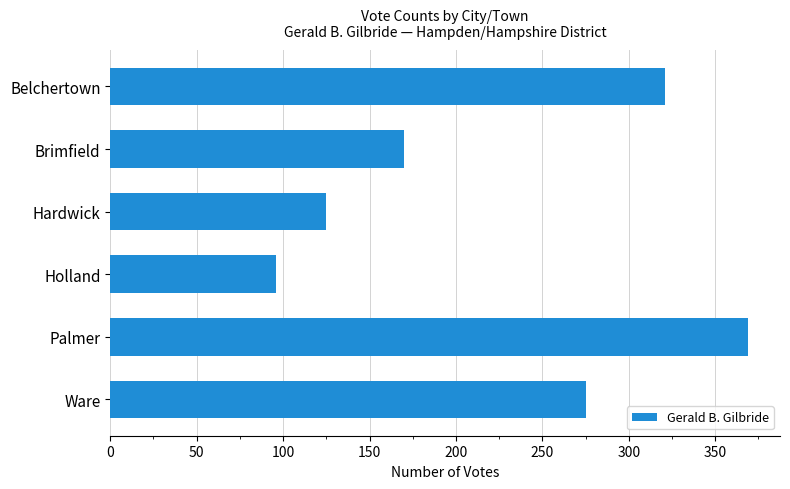

Reading top to bottom, list all the values displayed in this chart.

321	170	125	96	369	275